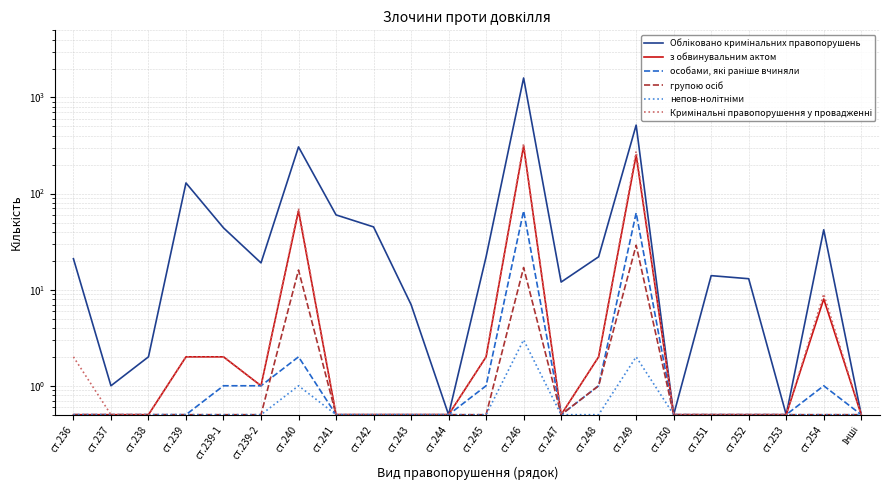

What is the difference between the highest and lowest values at ст.251?

13.5